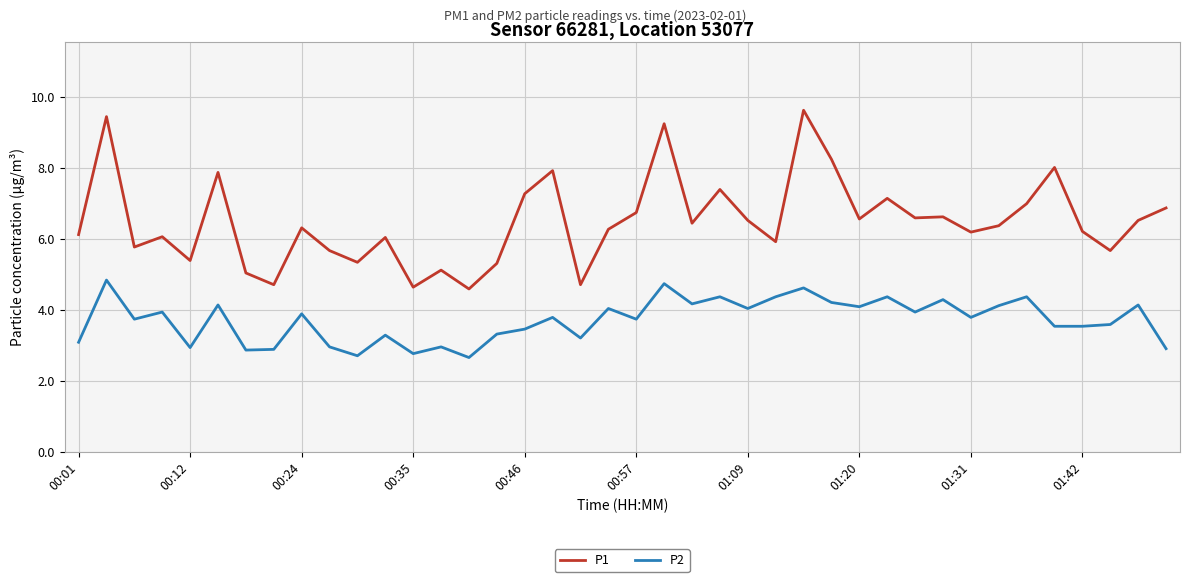

What is the minimum value for P2?

2.7